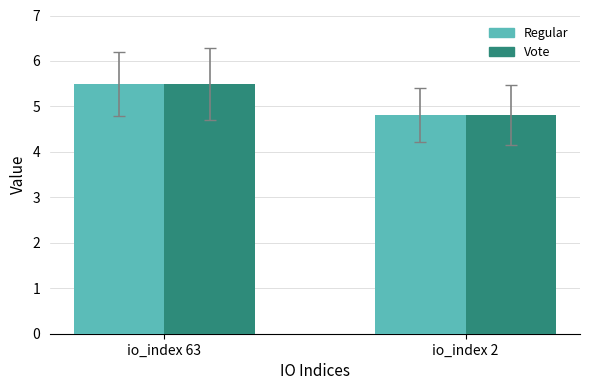

What is the difference between the Regular values at io_index 63 and io_index 2?

0.7